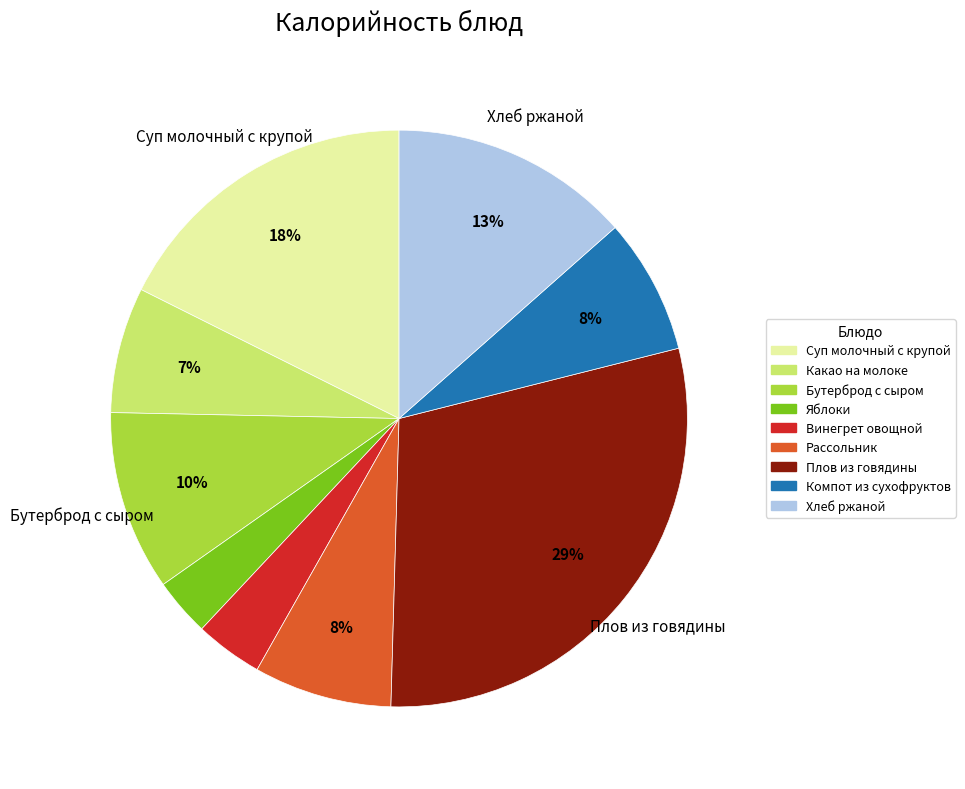

To the nearest percent, what portion does Суп молочный с крупой represent?

18%